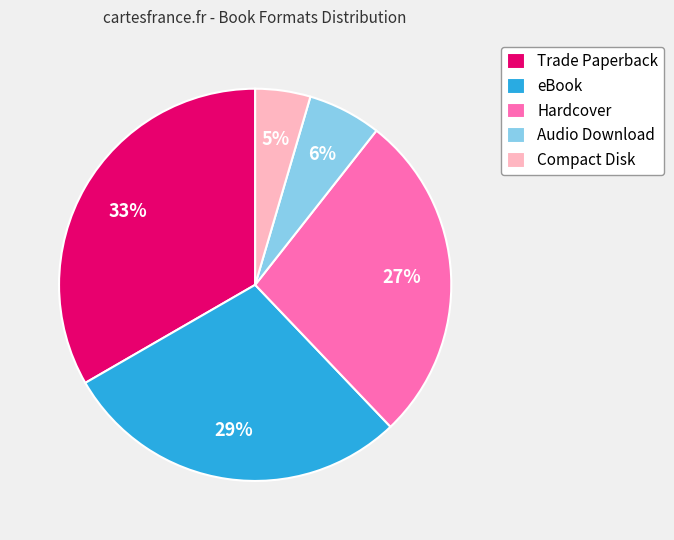

Combined, do eBook and Hardcover account for over 50%?

Yes